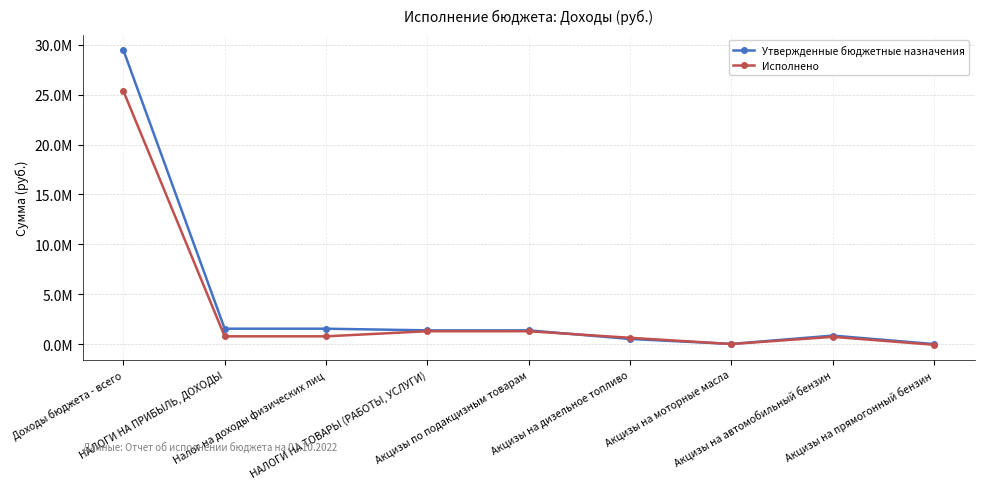

Between НАЛОГИ НА ТОВАРЫ (РАБОТЫ, УСЛУГИ) and Акцизы на дизельное топливо, which series saw the biggest shift?

Утвержденные бюджетные назначения